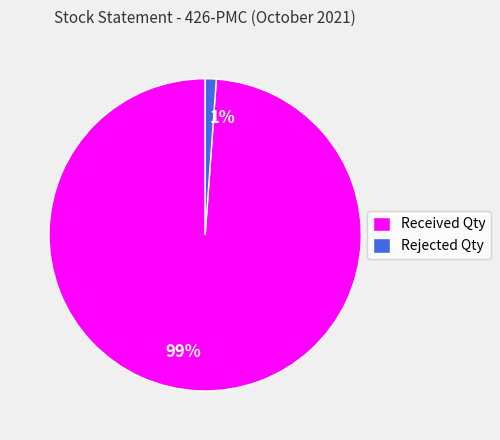

Which slice is the largest?

Received Qty